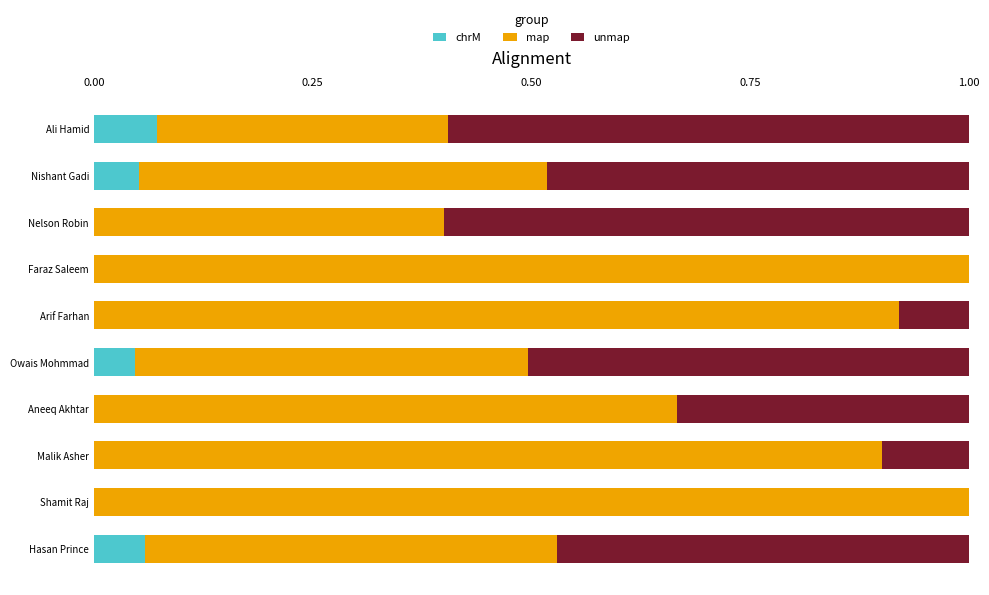

What is the total value across all series at Hasan Prince?

1.0